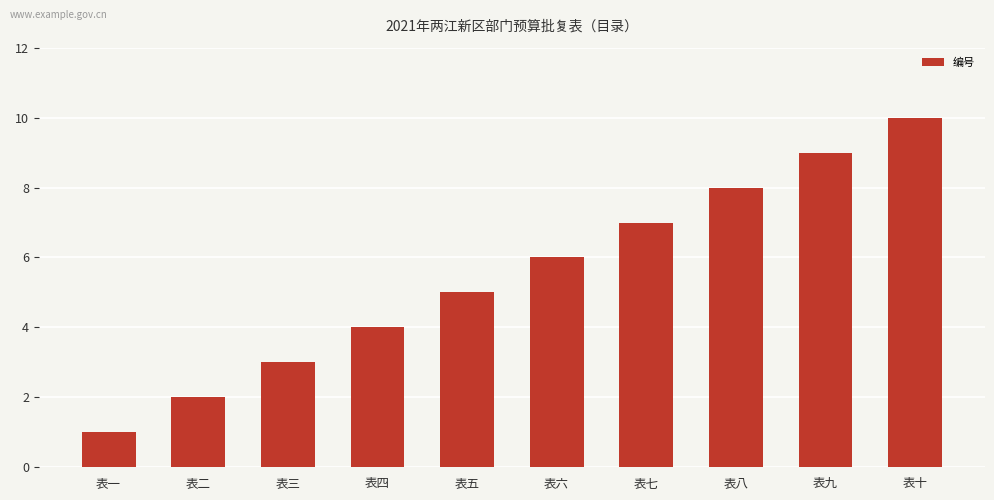

Reading left to right, transcribe all the data shown in this chart.

表一=1	表二=2	表三=3	表四=4	表五=5	表六=6	表七=7	表八=8	表九=9	表十=10